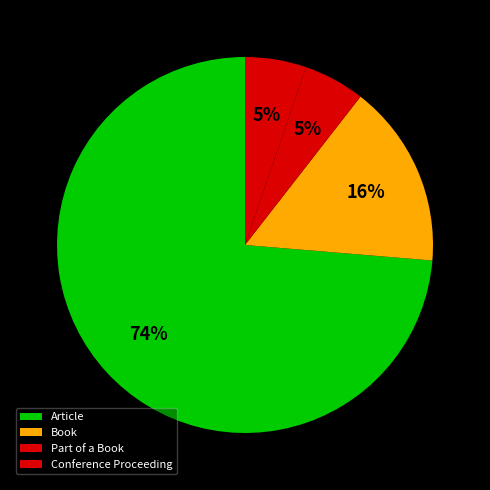

What is the smallest slice in the pie chart?

Part of a Book